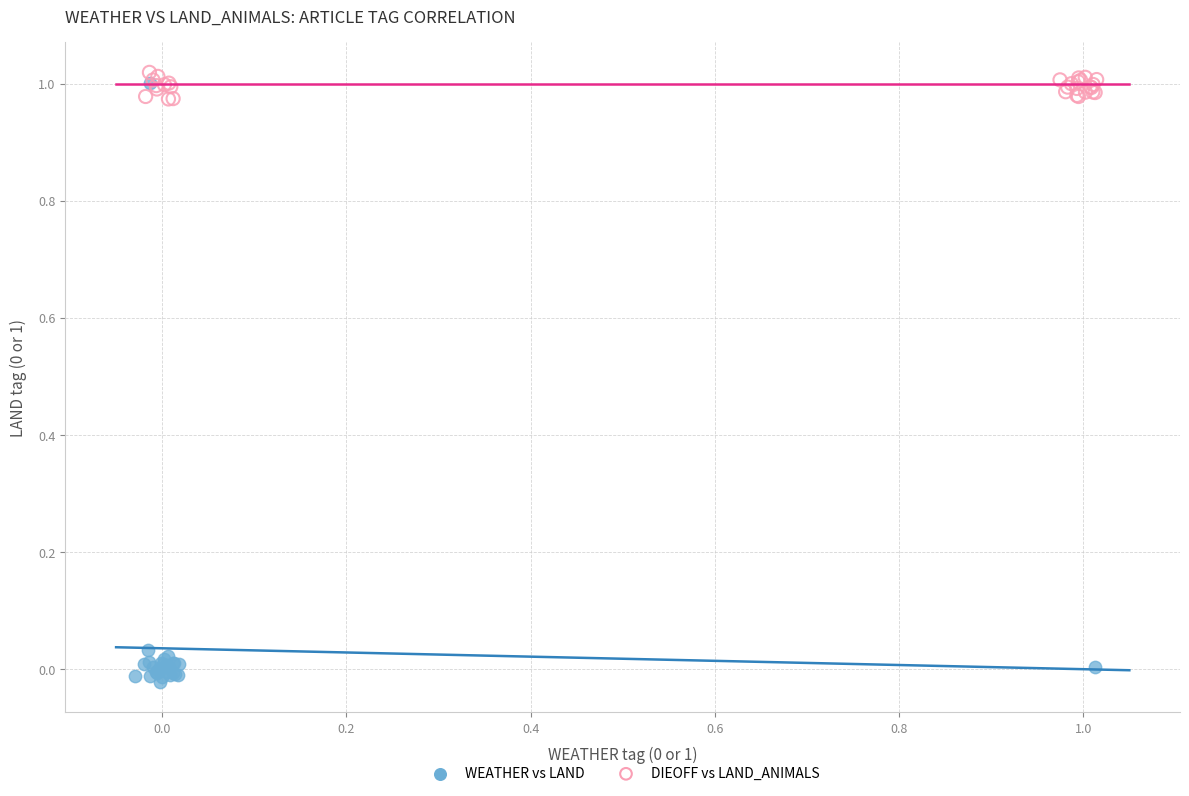

Which series has the largest Y range (max minus min)?

WEATHER vs LAND